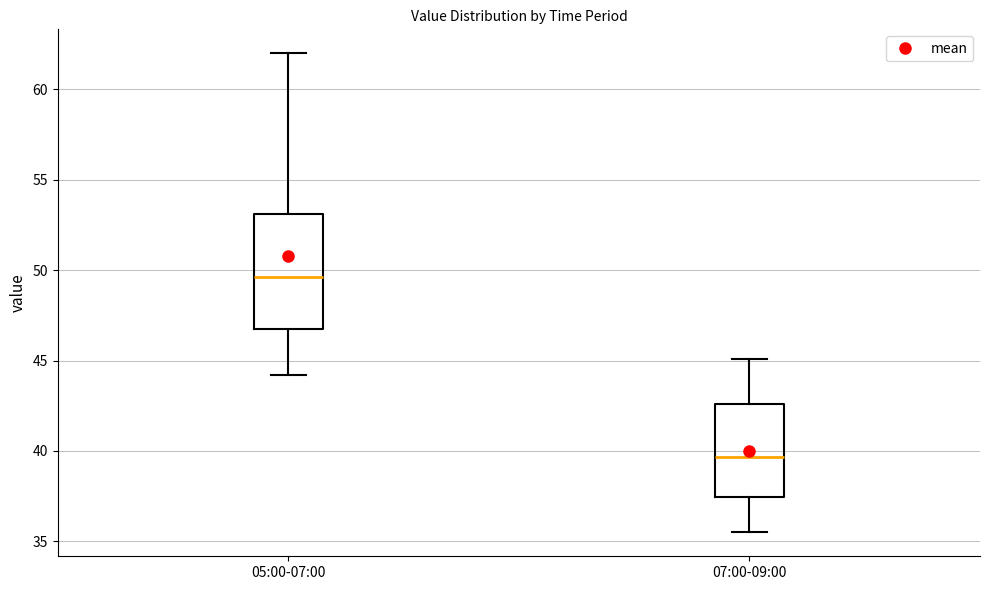

Which box's median line is the lowest?

07:00-09:00